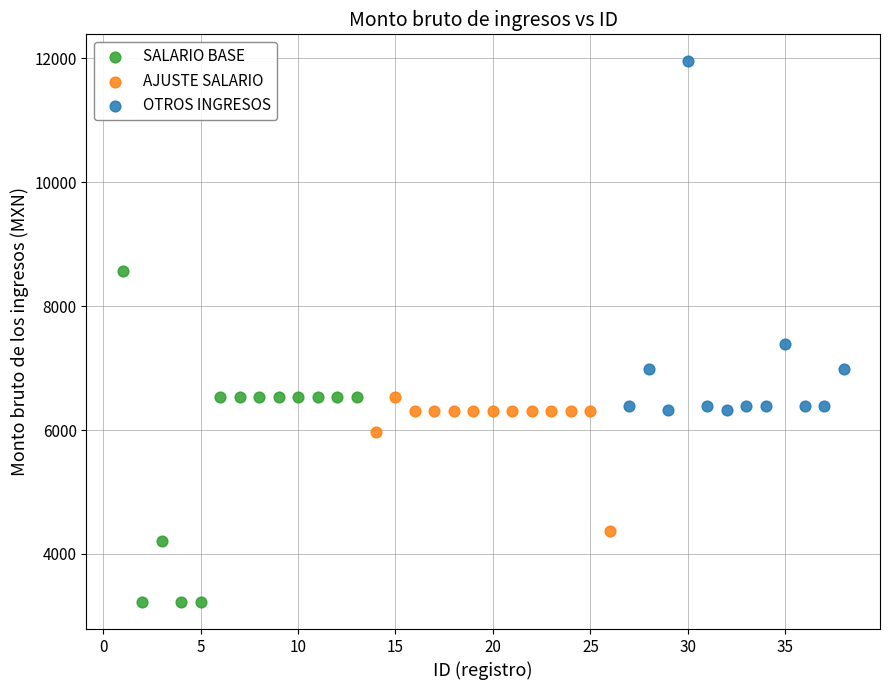

Which series contains the highest Y value?

OTROS INGRESOS